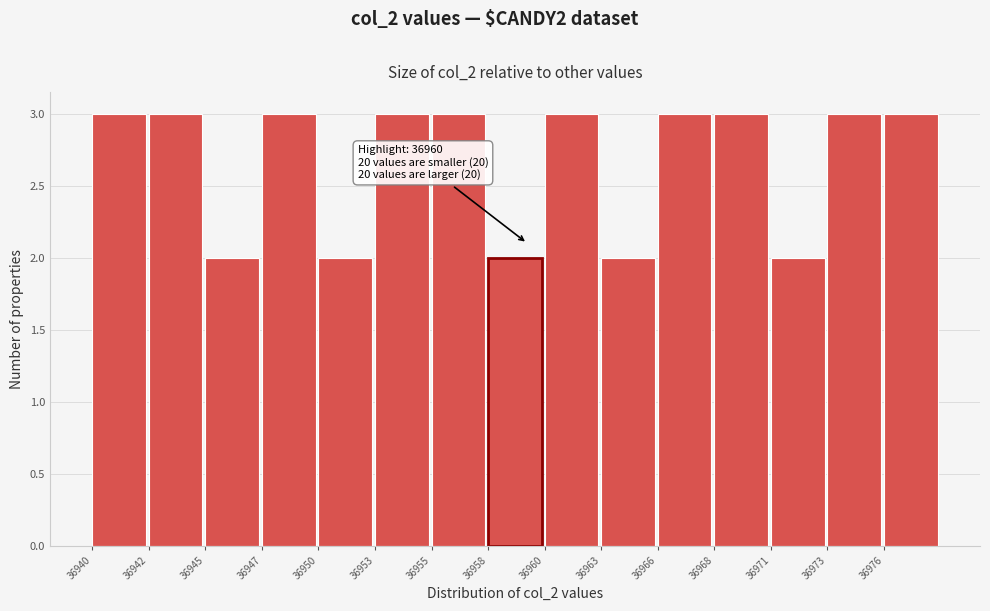

Reading left to right, what are all the values shown in this chart?

3	3	2	3	2	3	3	2	3	2	3	3	2	3	3